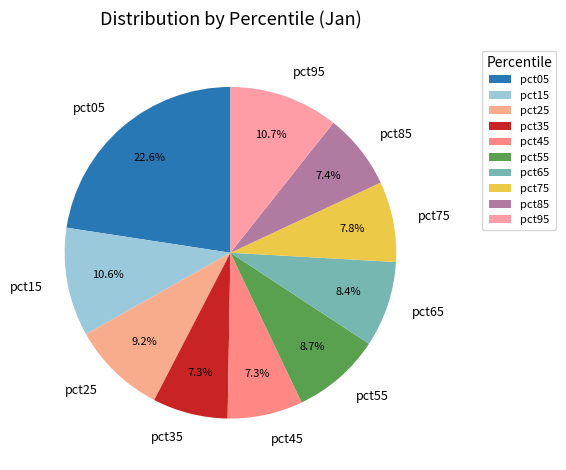

Is pct85 the majority of the pie?

No